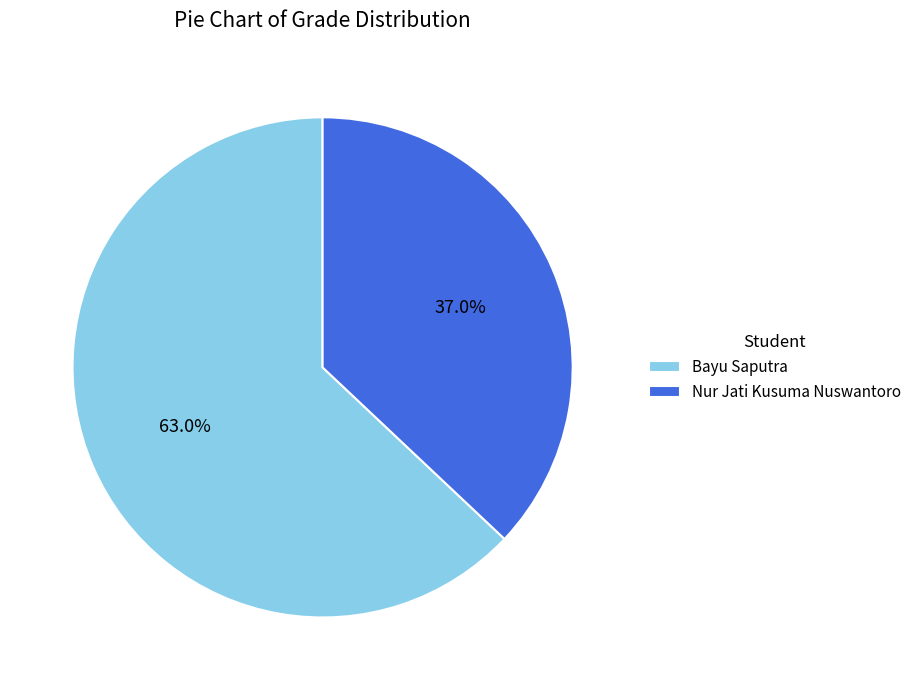

How many segments does this pie chart have?

2